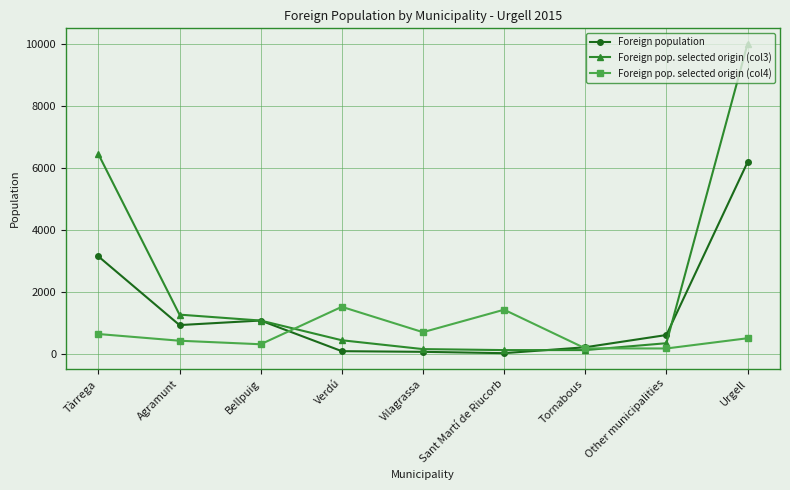

At how many categories does at least one series exceed 3389?

2